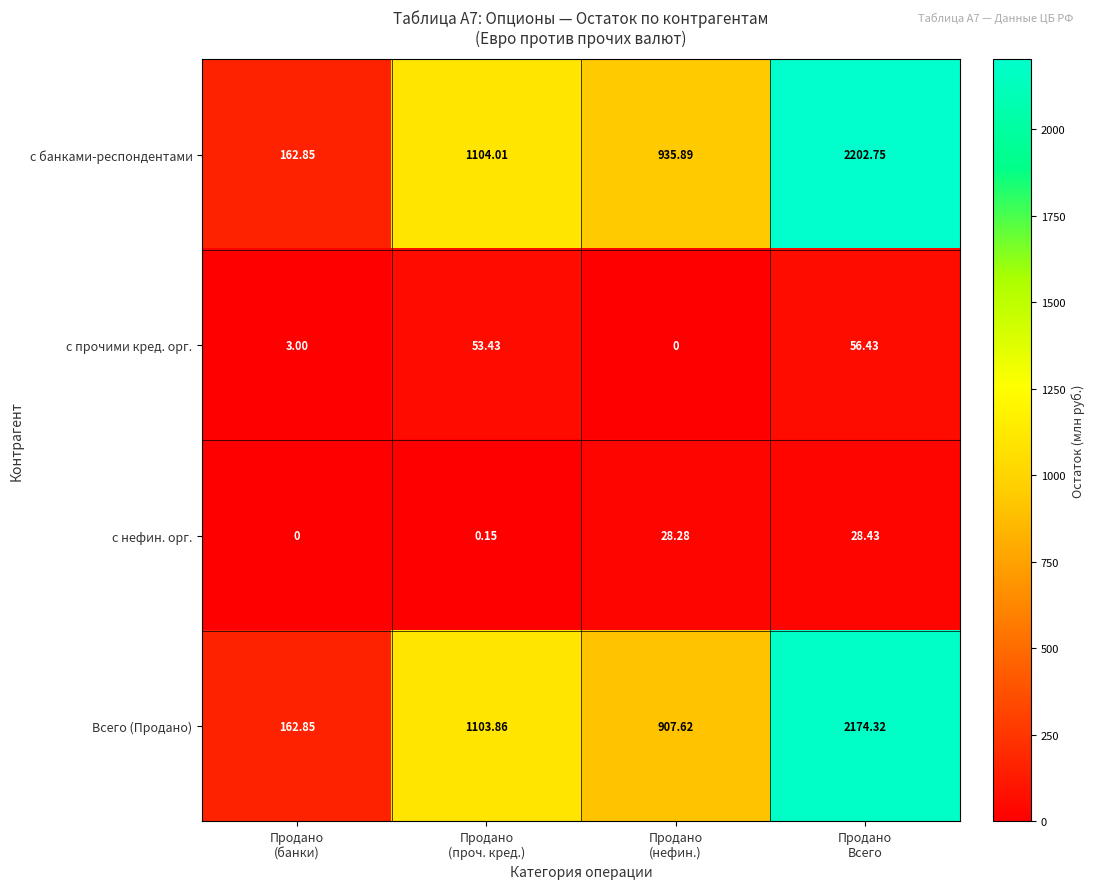

Which series has the widest spread of values?

с банками-респондентами